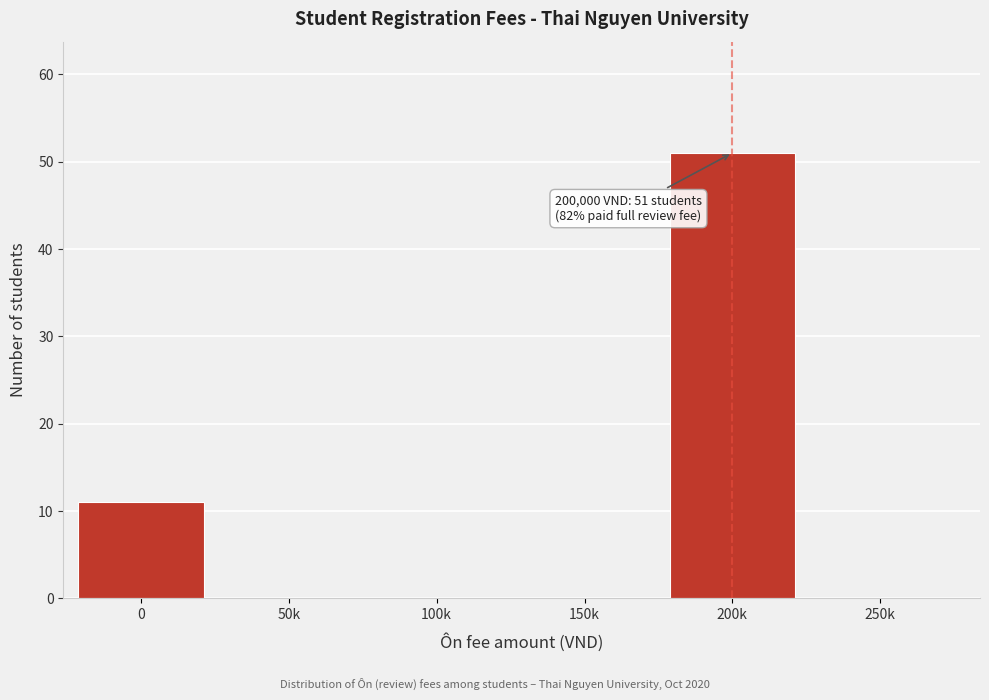

Reading left to right, list all the values displayed in this chart.

0=11	50k=0	100k=0	150k=0	200k=51	250k=0